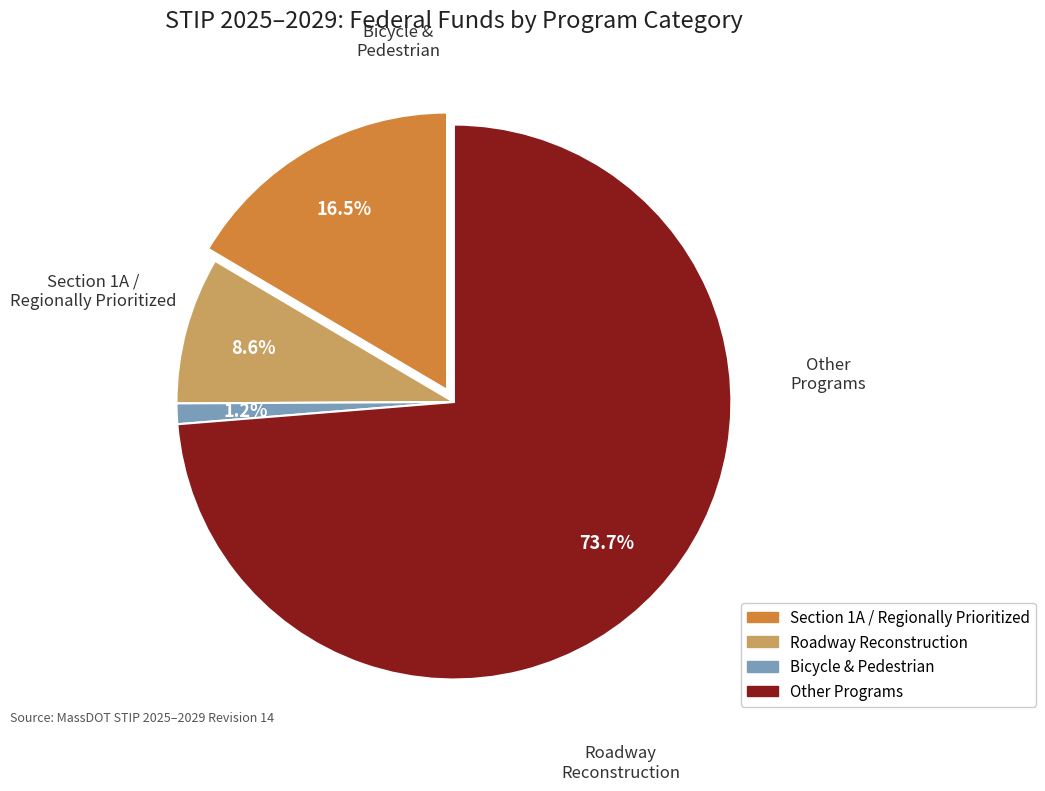

Is Multimodal the majority of the pie?

No